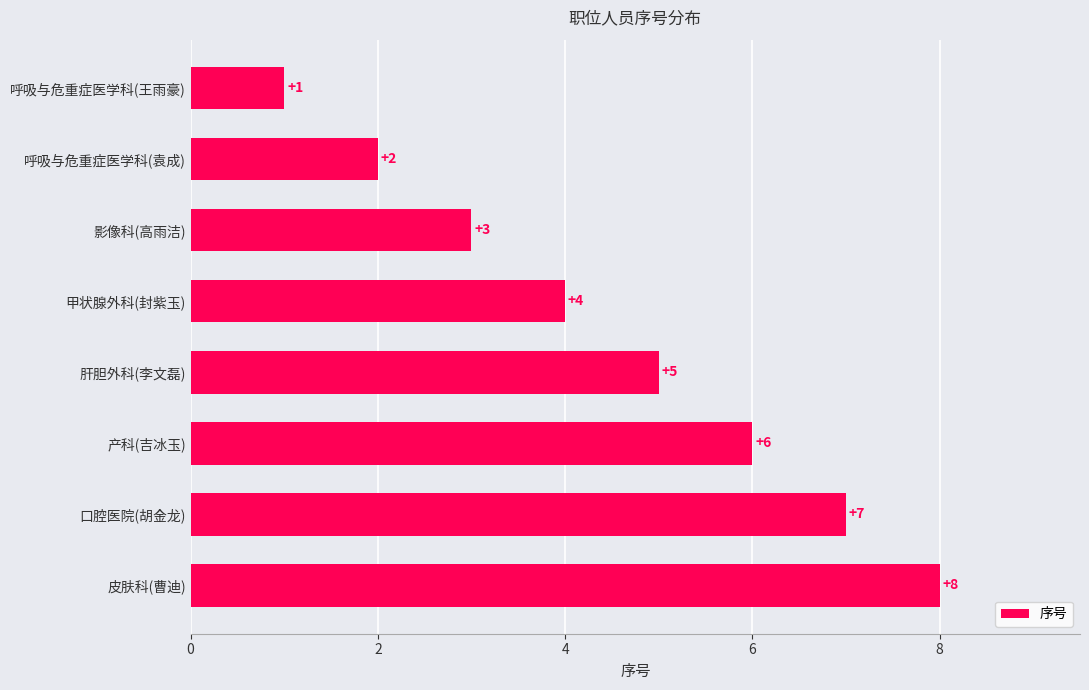

What is the difference between the second highest and second lowest values?

5